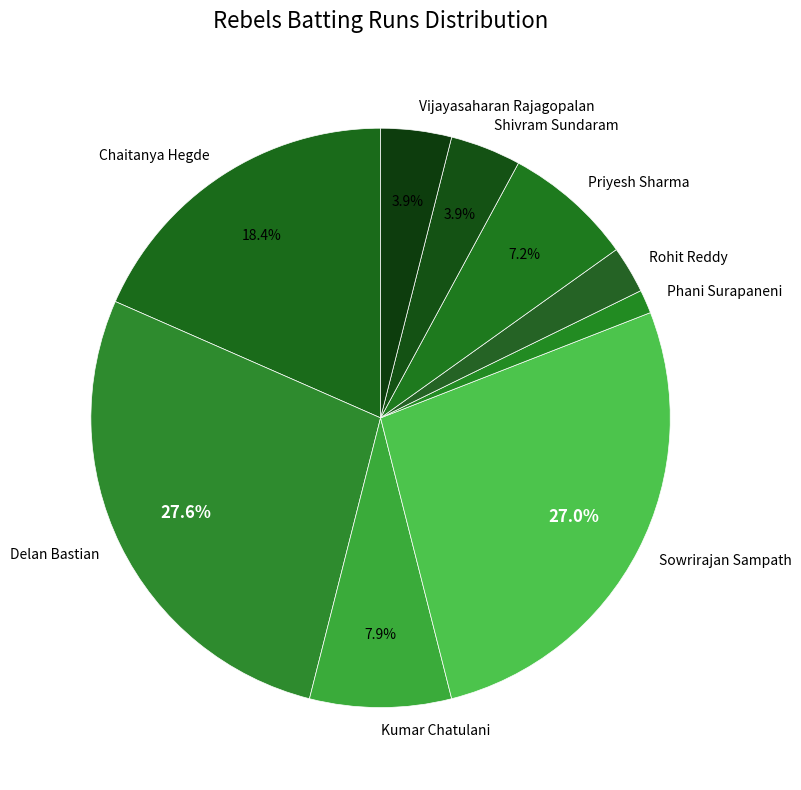

Count the number of slices in the pie.

9